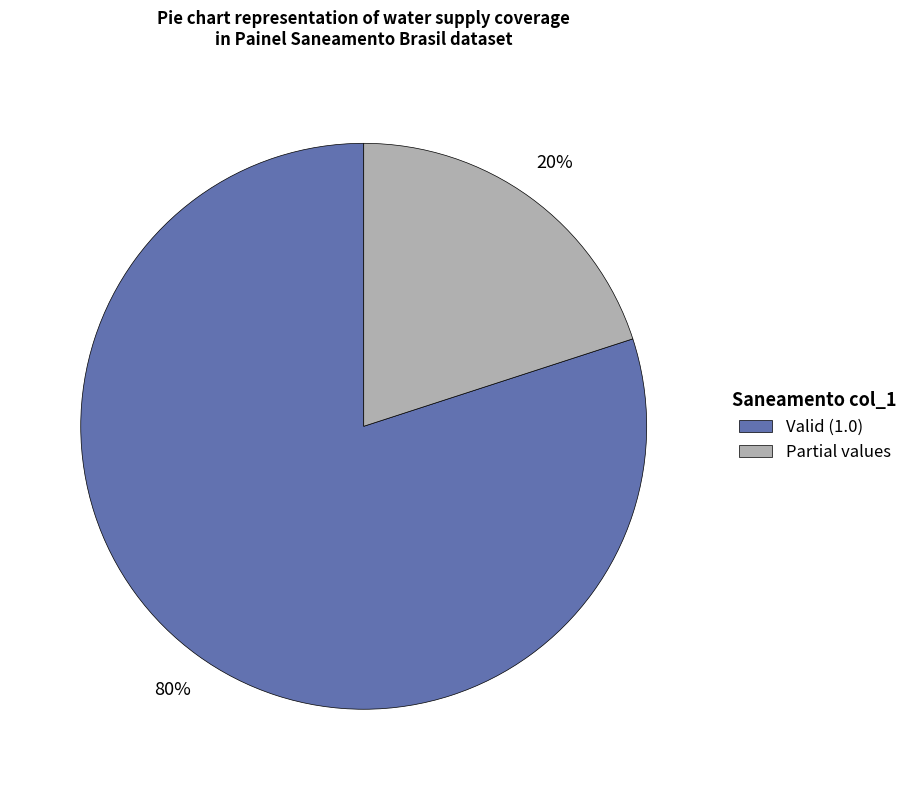

Is there a majority slice in this chart?

Yes